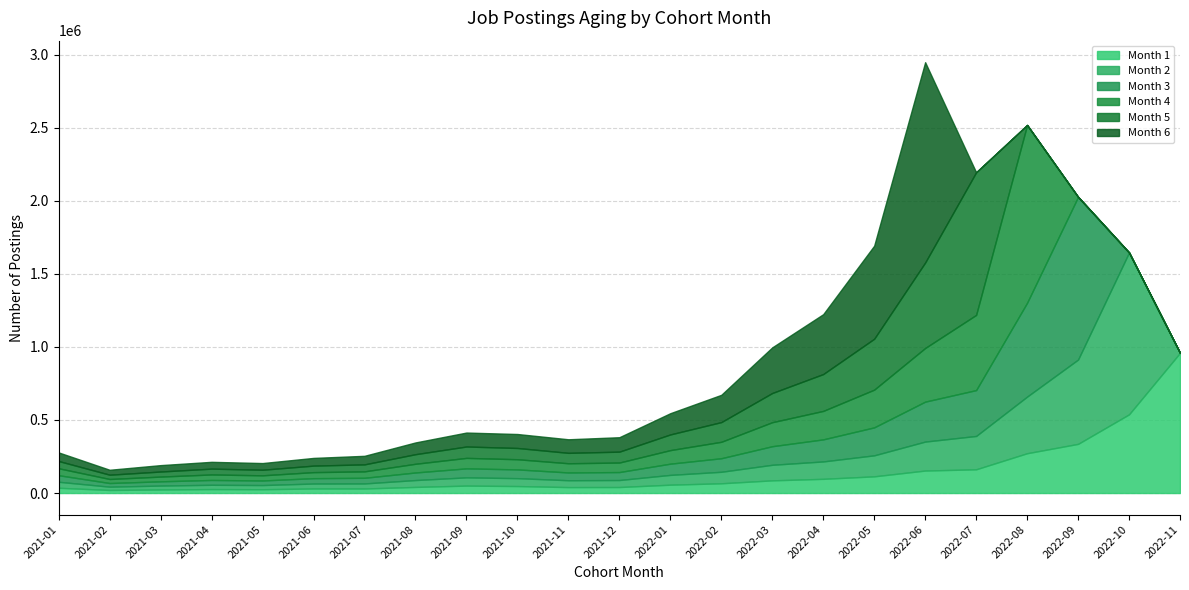

Where is the first local minimum for Month 4?

2021-02